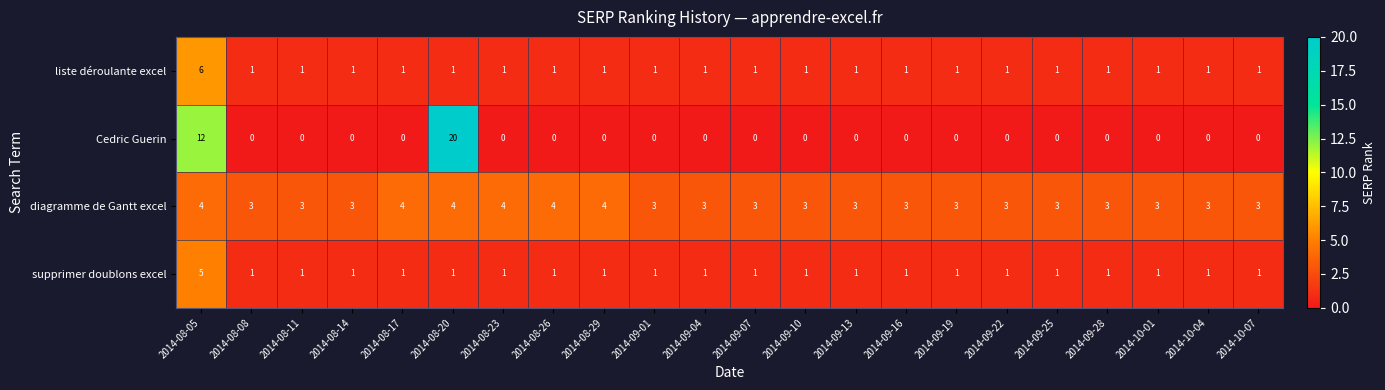

Count the supprimer doublons excel values in the range 1 to 2.

21